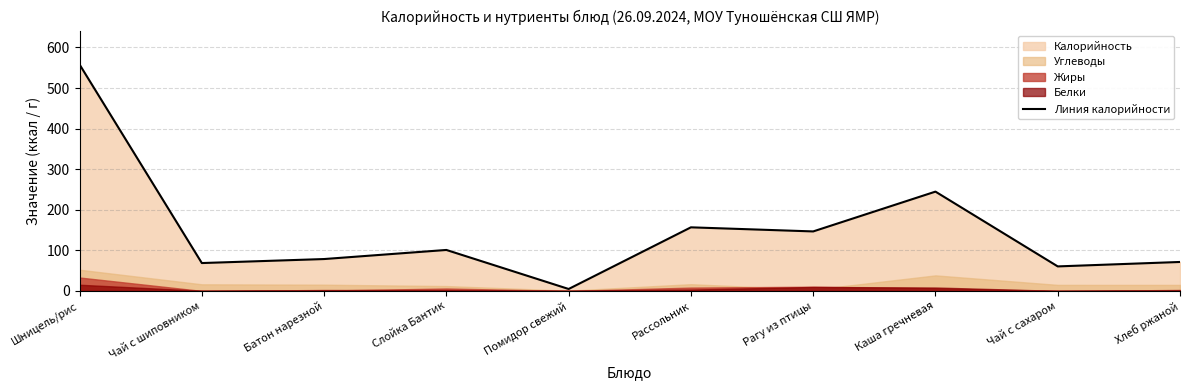

What is the approximate value at Рассольник?

156.8